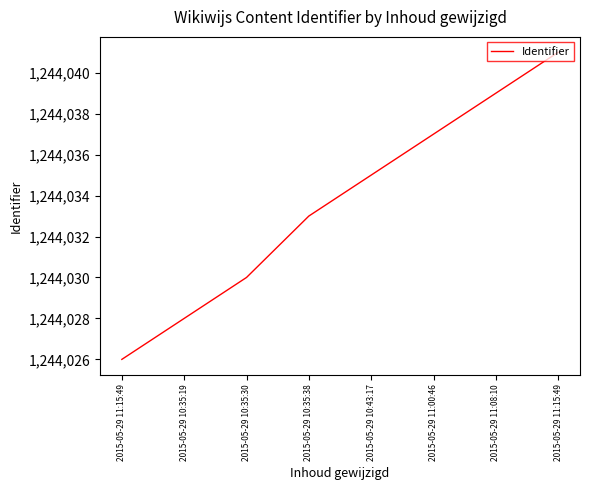

True or false: there are more than 2 points higher than both neighbors.

False